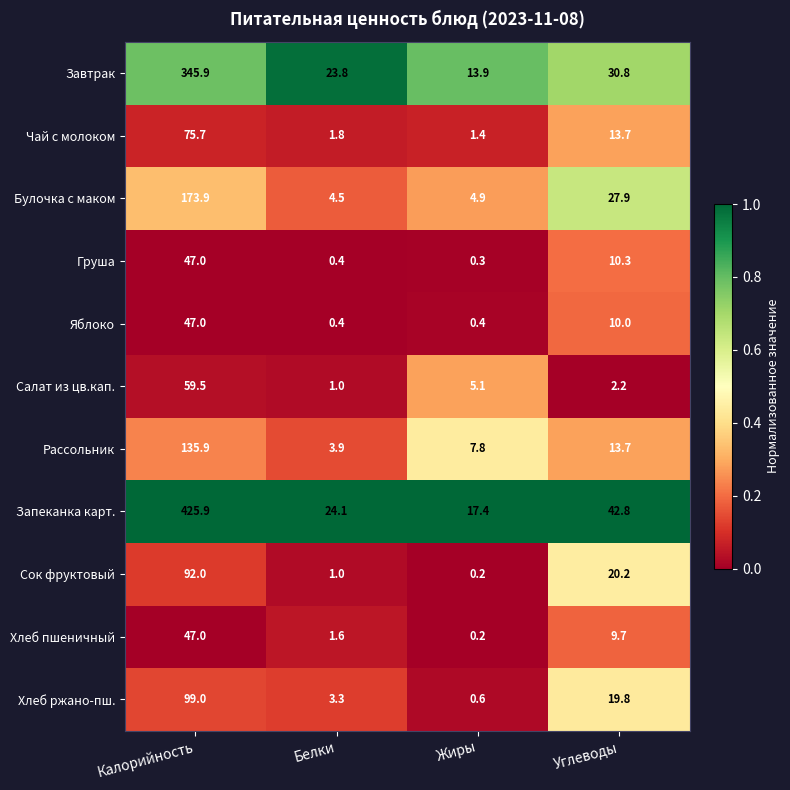

Rank the categories by Хлеб ржано-пш. value from lowest to highest.

Жиры, Белки, Углеводы, Калорийность